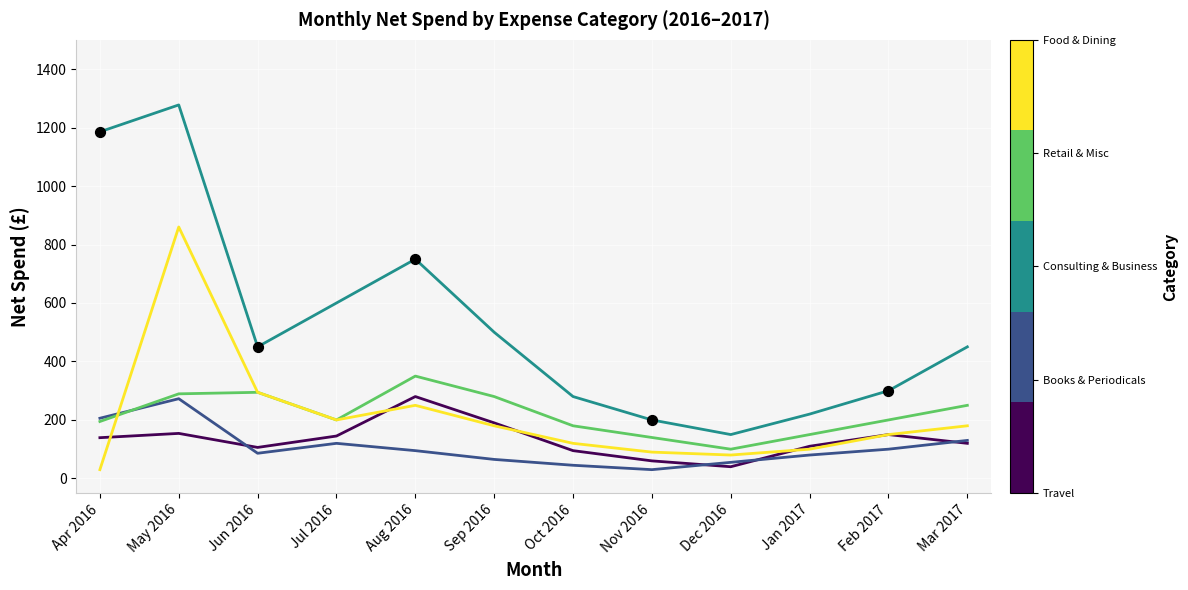

What is the spread (max minus min) of values at Jan 2017?

140.0